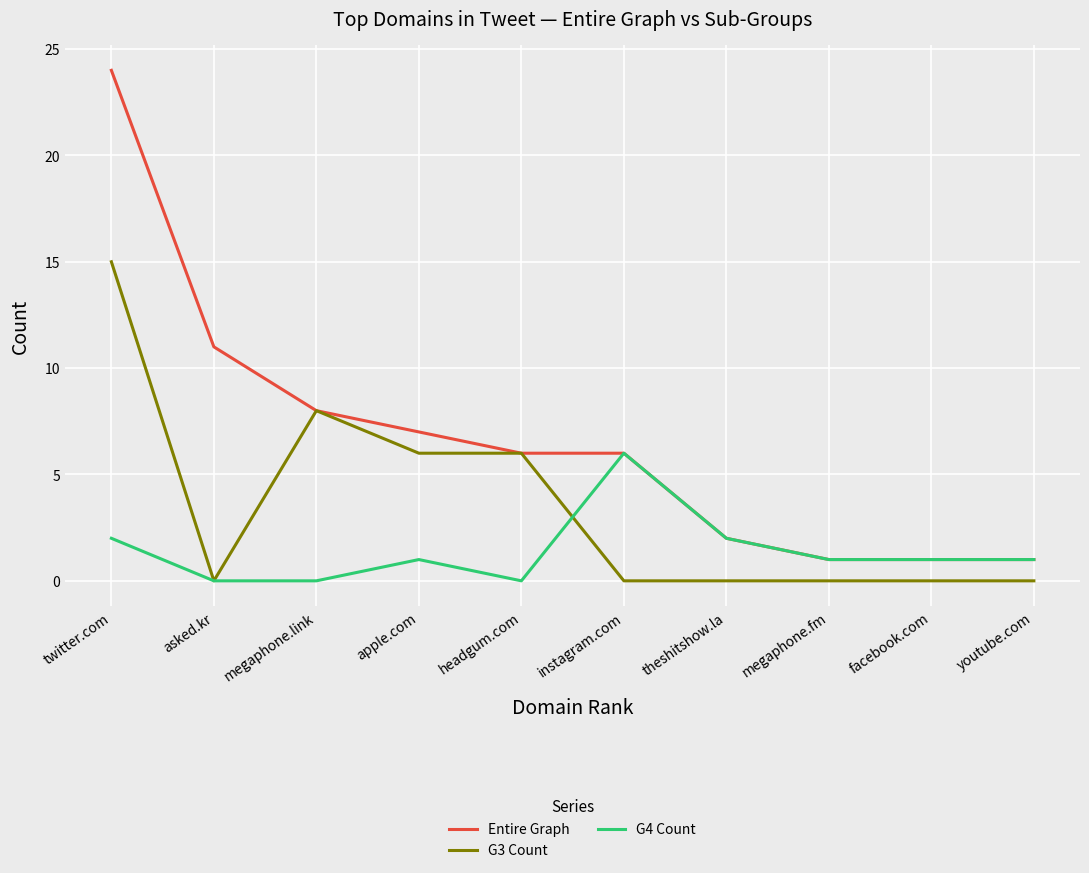

Which category has the highest value across all series?

twitter.com